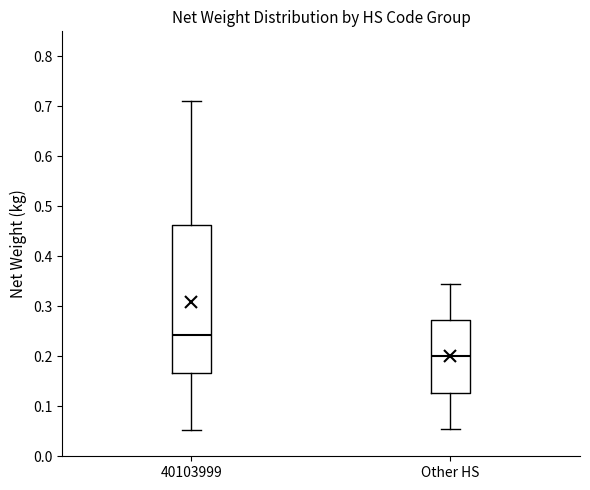

Where does the lower whisker of the box for Other HS end on the y-axis? The values are not printed on the chart, so give them approximately, as read against the axis.

0.06